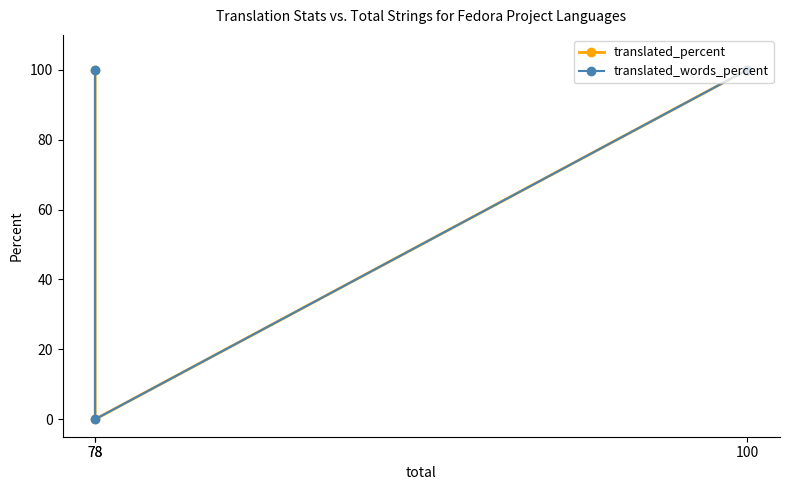

At which label does translated_percent reach its minimum?

78